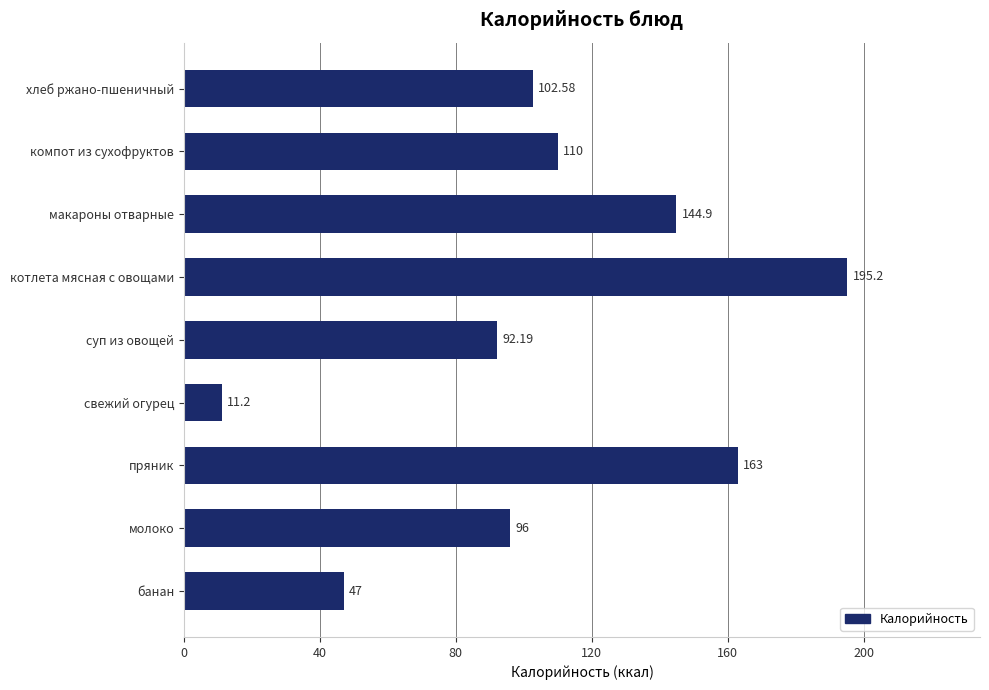

Which category has the highest value across all series?

котлета мясная с овощами